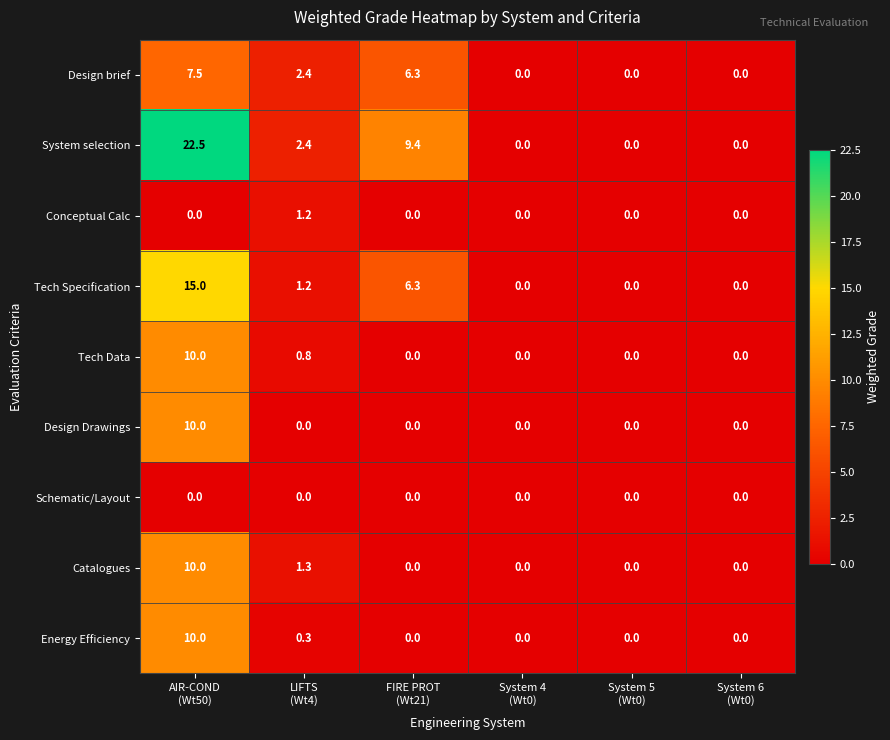

At how many categories does at least one series exceed 2?

3